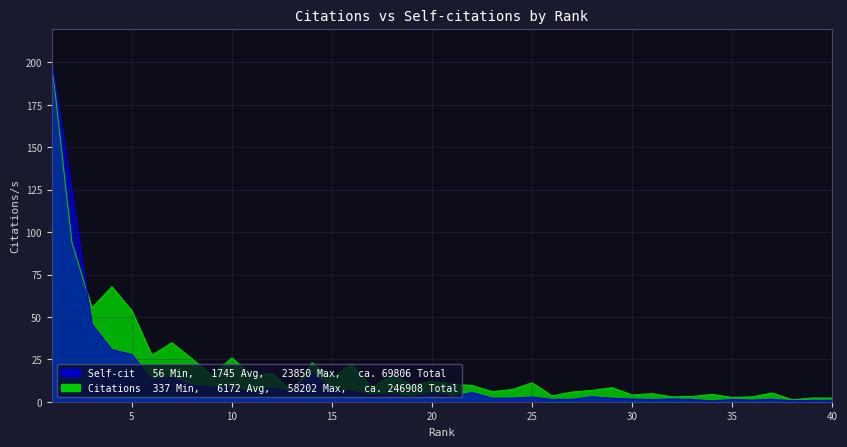

What is the sum of the Self-citations values at 36 and 33?

2.4